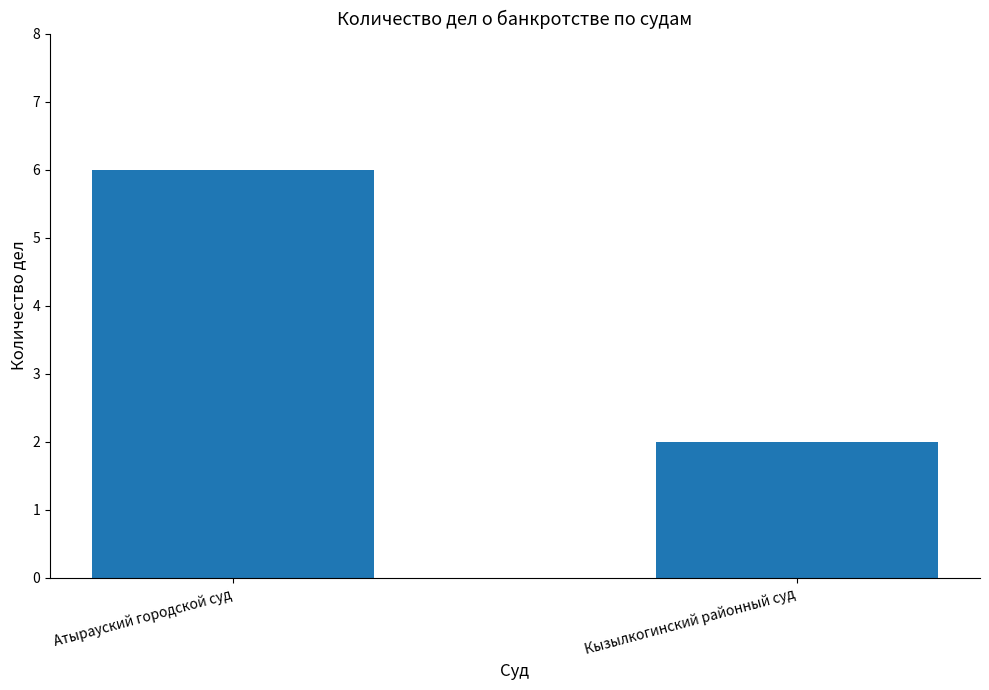

What is the minimum value shown in the chart?

2